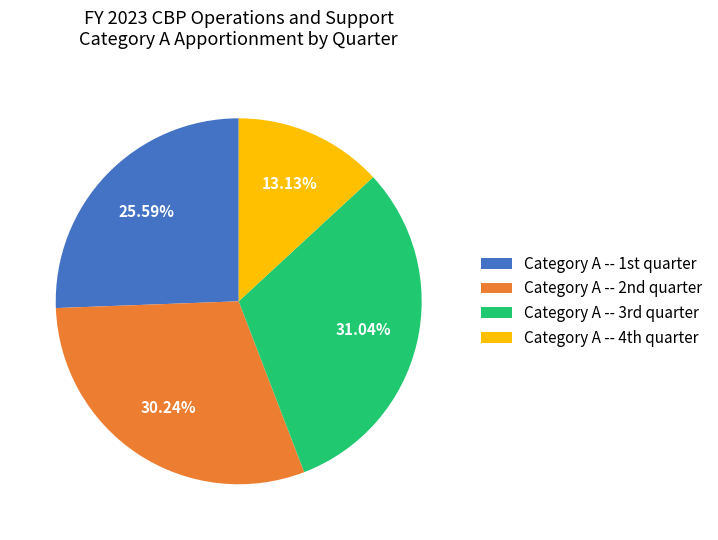

Which slice is the smallest?

Category A -- 4th quarter